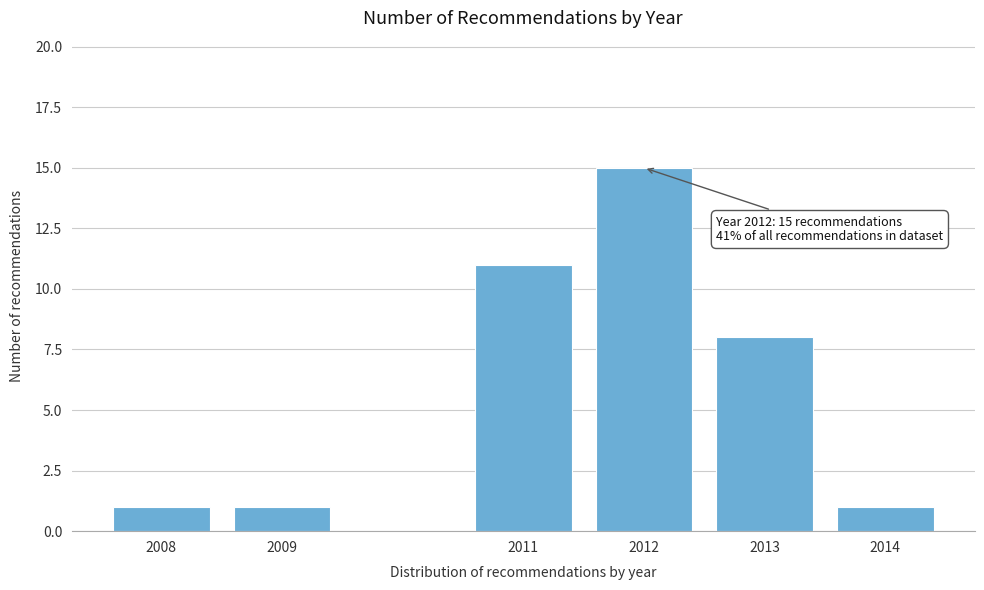

Reading right to left, what are all the values shown in this chart?

1	8	15	11	1	1